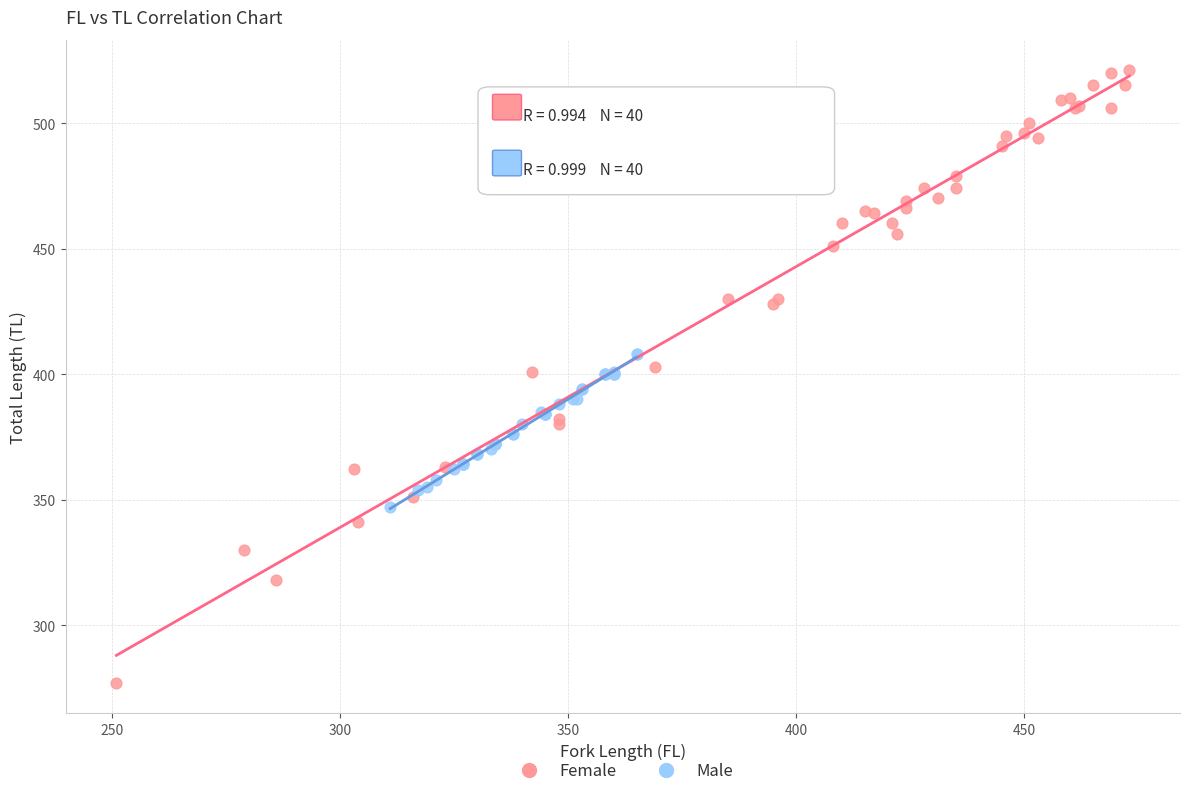

Which series has the widest spread of Y values?

Female